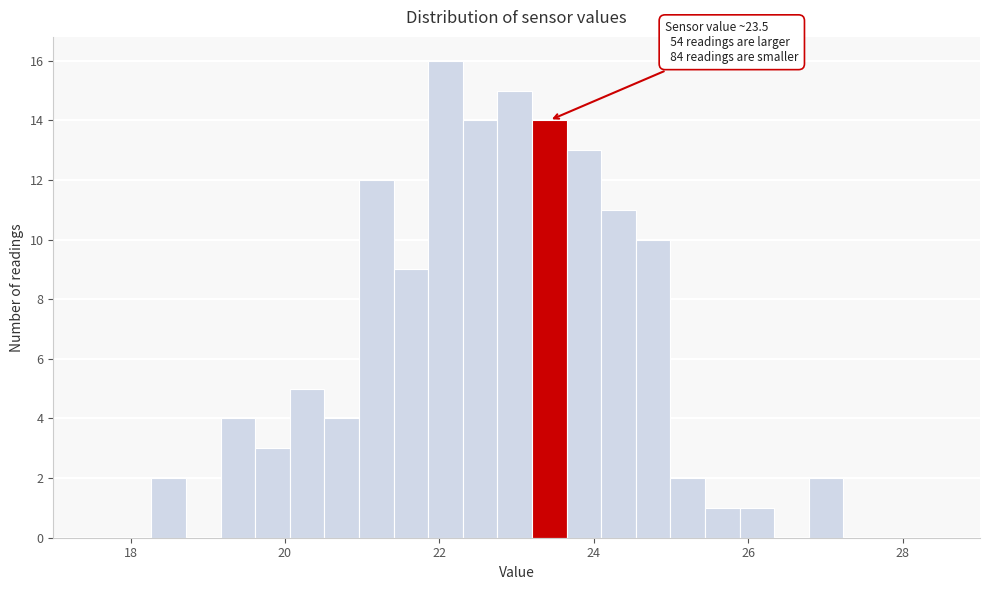

Around what value on the x-axis is the tallest bar? Give the approximate position of its centre, as read against the axis.

22.0